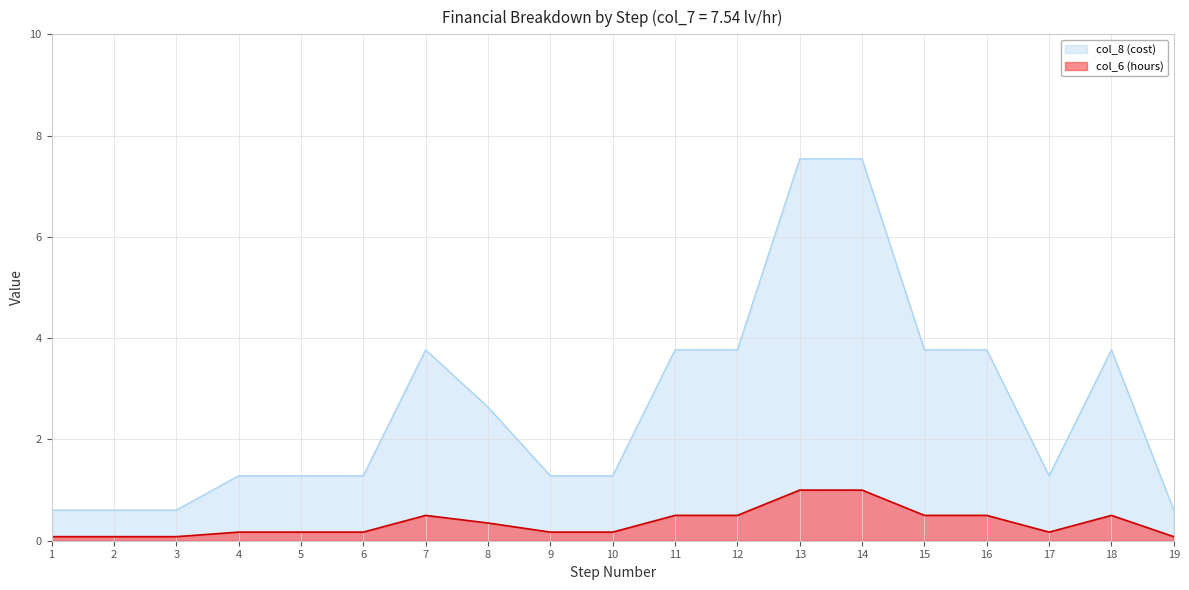

How many interior local peaks does the col_8 (cost) series have?

2